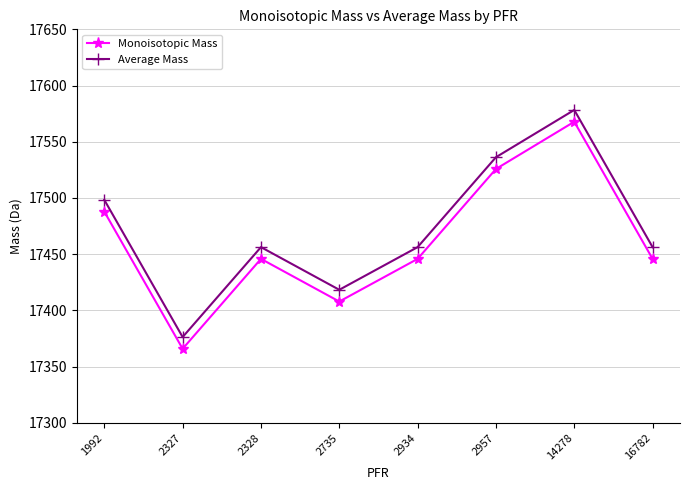

Which series has the largest range (max minus min)?

Average Mass